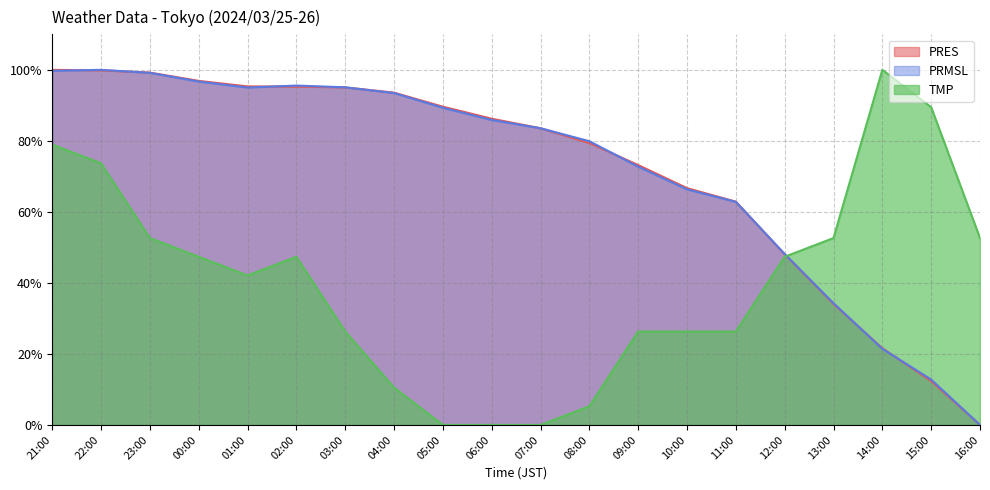

How many interior local peaks does the TMP series have?

2